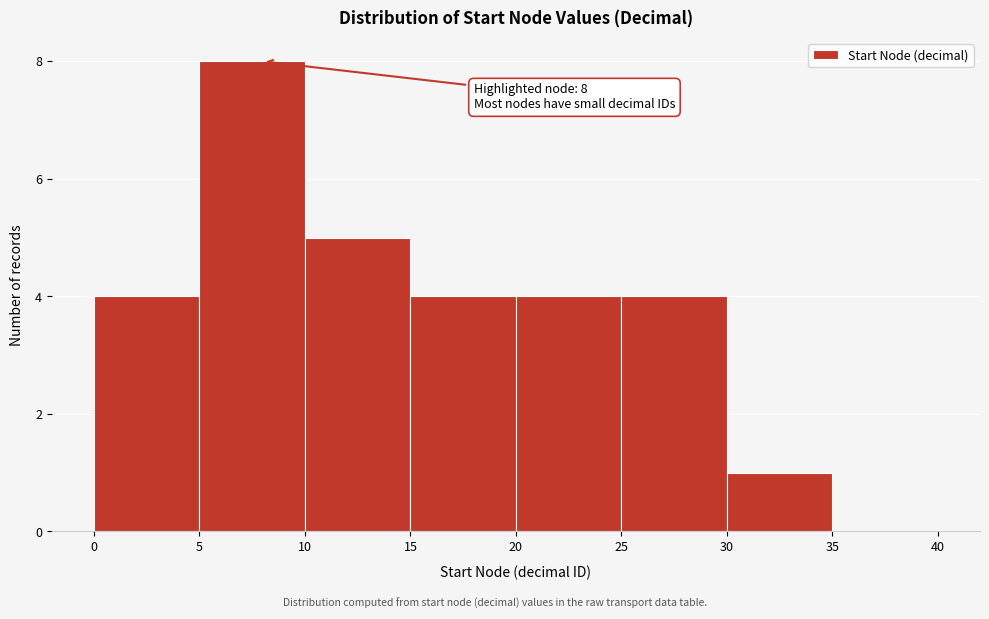

Which range on the x-axis has the tallest bar?

5 to 10